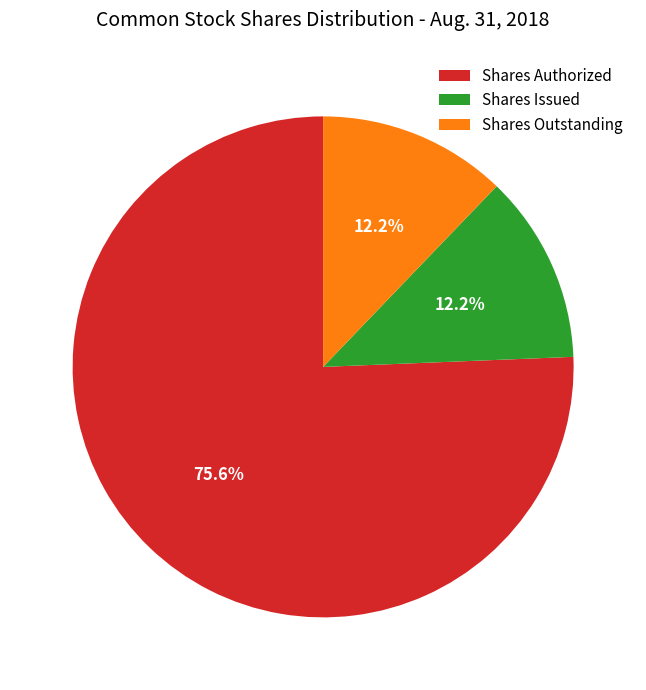

Is Shares Issued the majority of the pie?

No